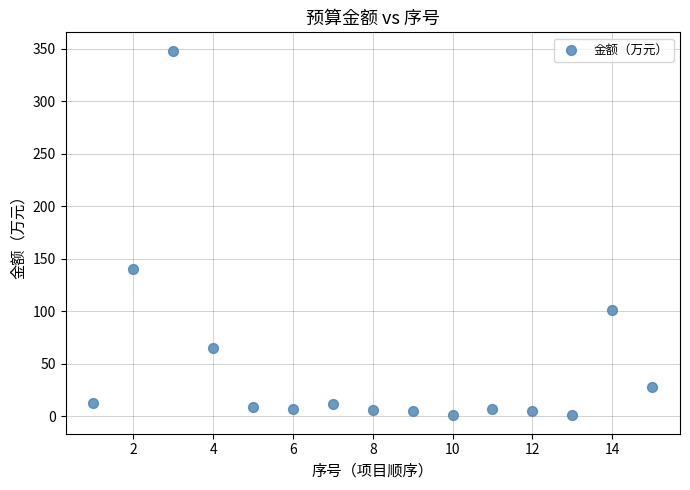

What Y value in the scatter plot is closest to 174?

140.4